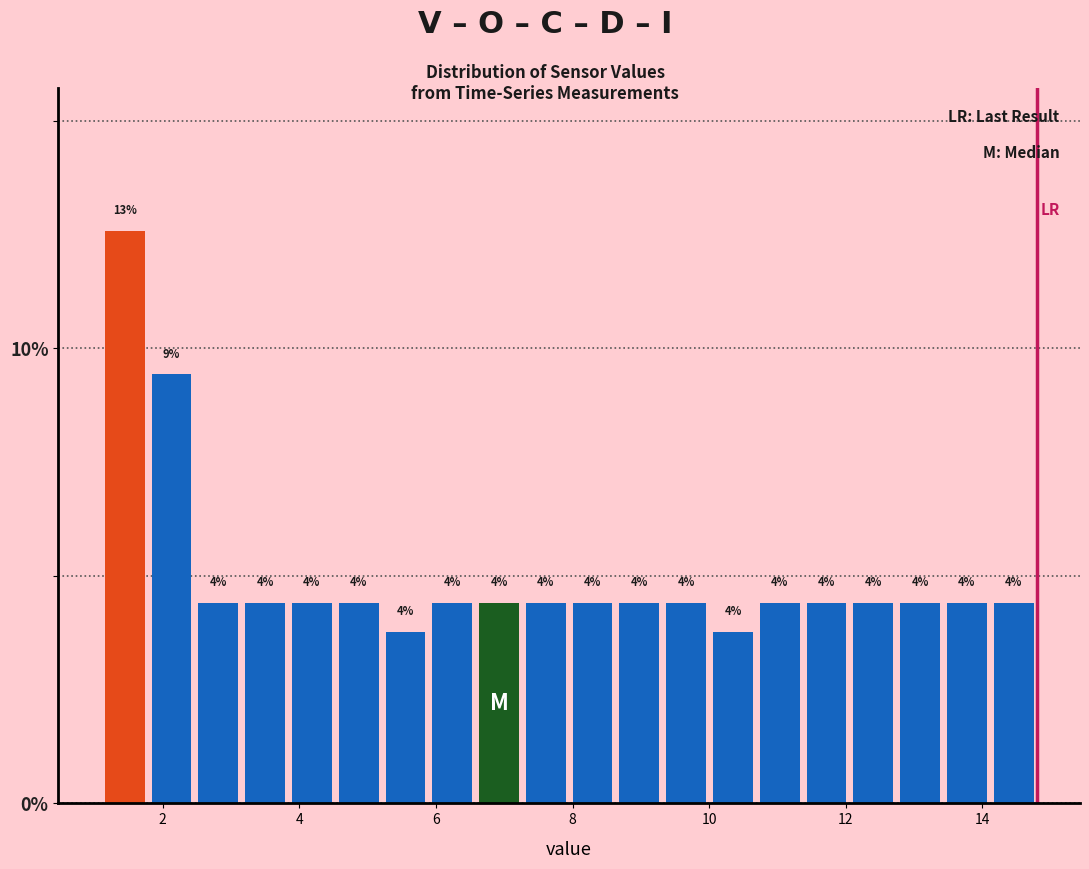

Read against the x-axis, roughly where is the centre of the tallest bar?

1.4